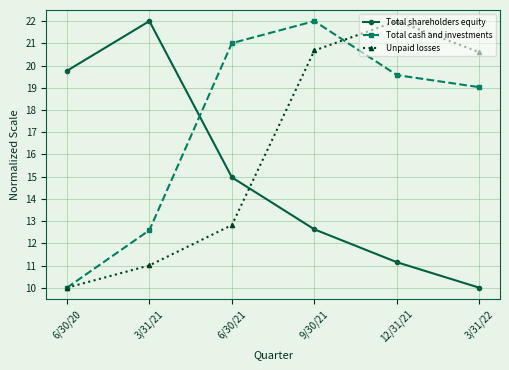

True or false: Unpaid losses and Total shareholders equity intersect in this chart.

True